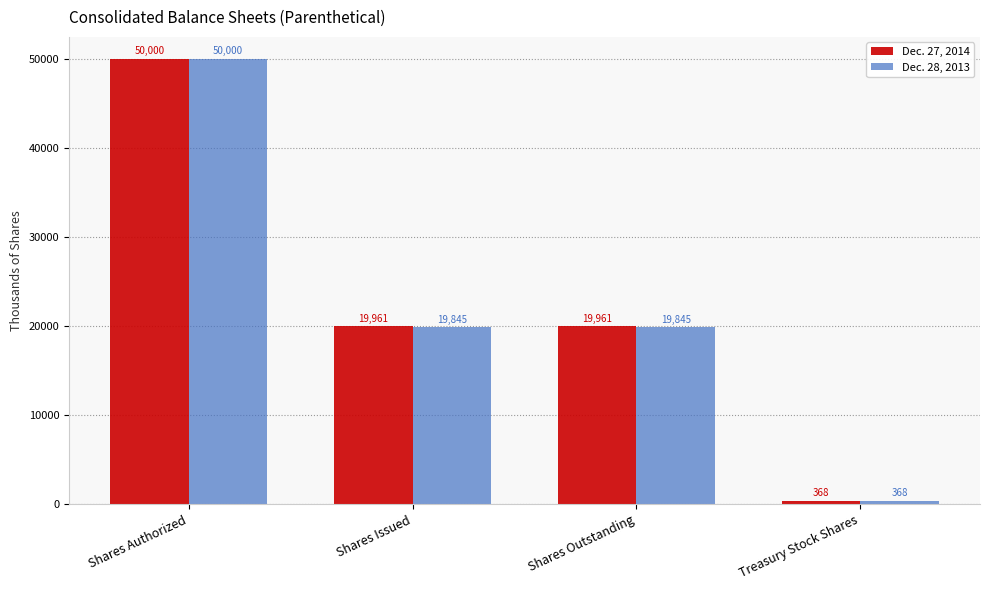

Count the Dec. 27, 2014 values in the range 19961 to 50000.

3